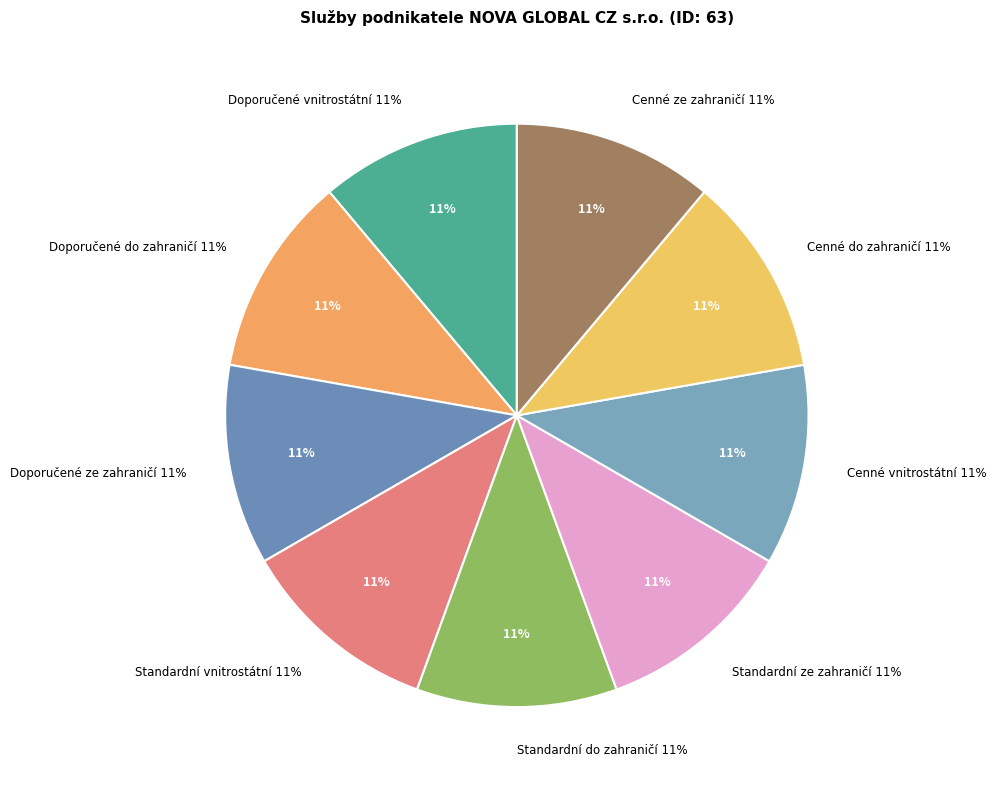

The Standardní balíky - do zahraničí slice represents 11% of the pie. True or false?

True